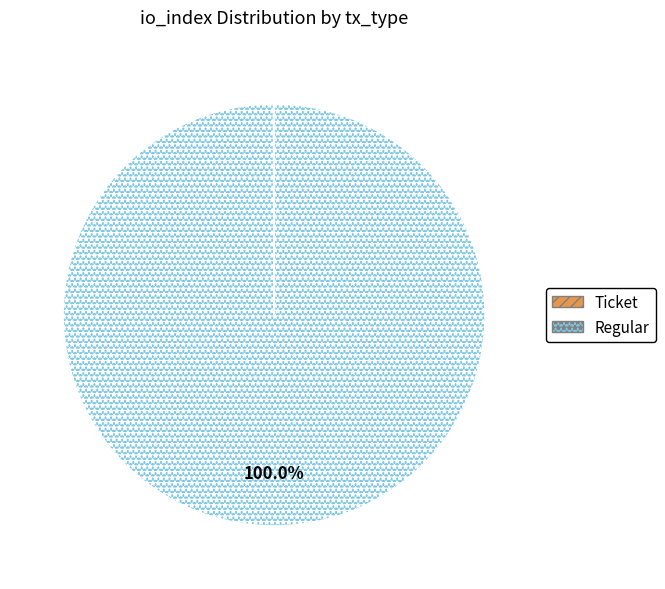

Which slice is the largest?

Regular